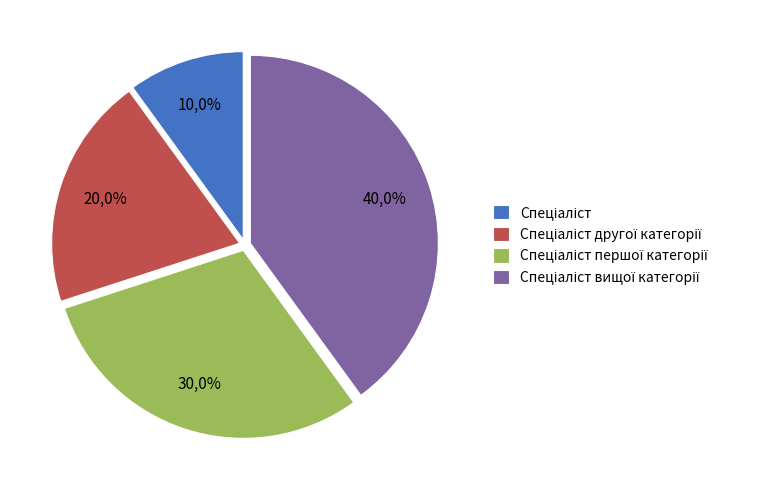

Which slice is the largest?

Спеціаліст вищої категорії